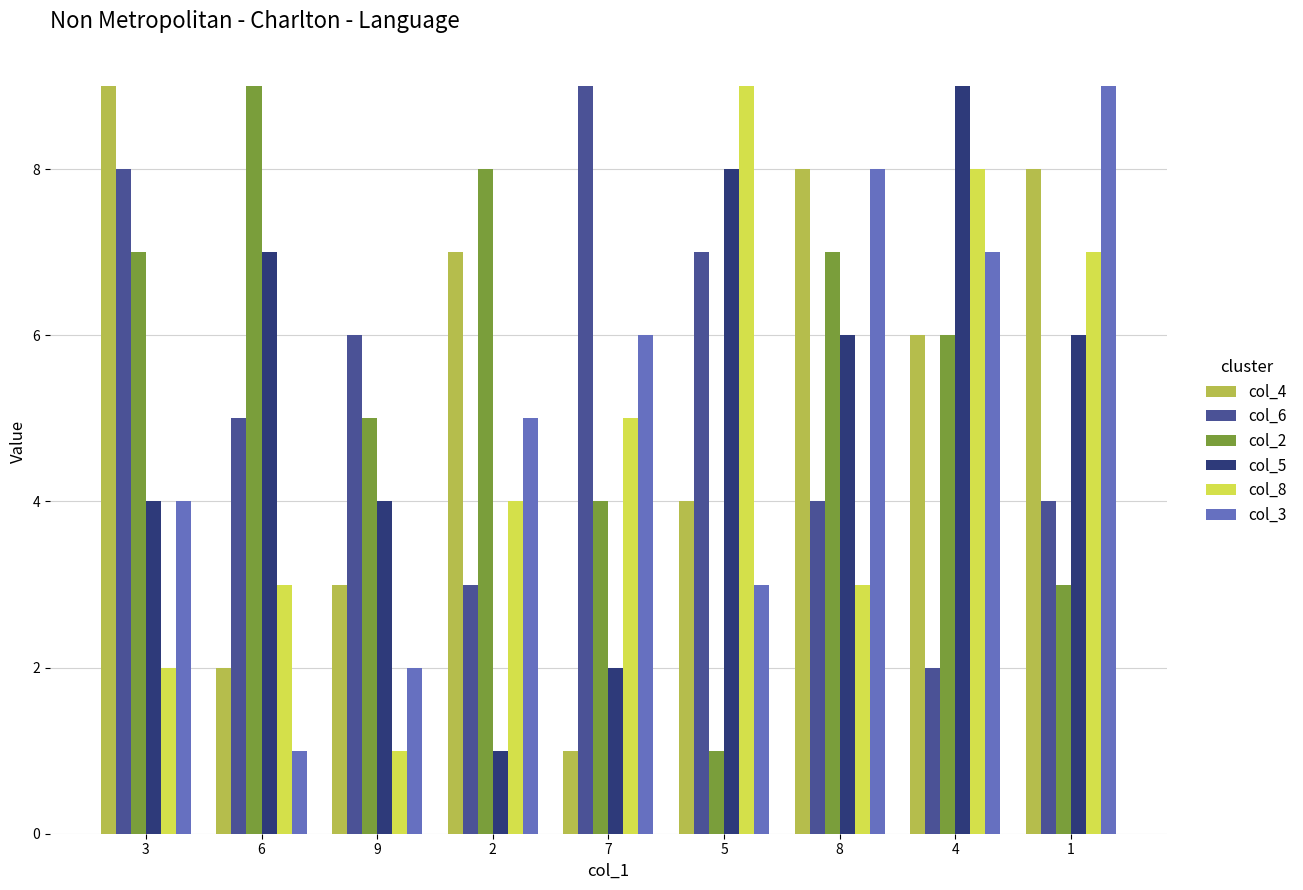

Reading left to right, transcribe all the data shown in this chart.

col_4: 9	2	3	7	1	4	8	6	8
col_6: 8	5	6	3	9	7	4	2	4
col_2: 7	9	5	8	4	1	7	6	3
col_5: 4	7	4	1	2	8	6	9	6
col_8: 2	3	1	4	5	9	3	8	7
col_3: 4	1	2	5	6	3	8	7	9